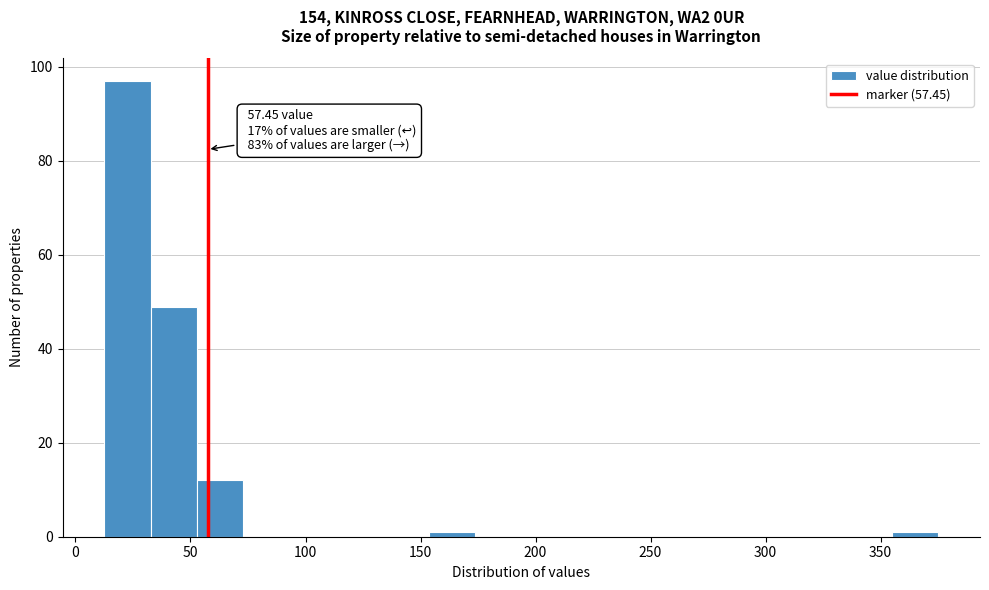

Over which range of the x-axis is the bar tallest?

15 to 35